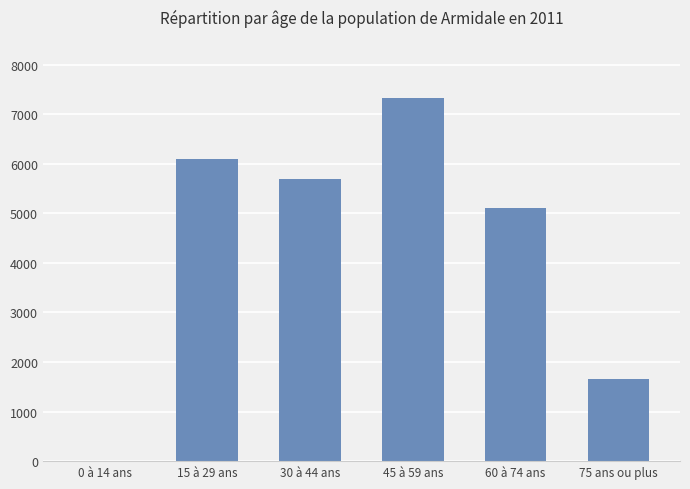

The value at 75 ans ou plus is 2308. True or false?

False